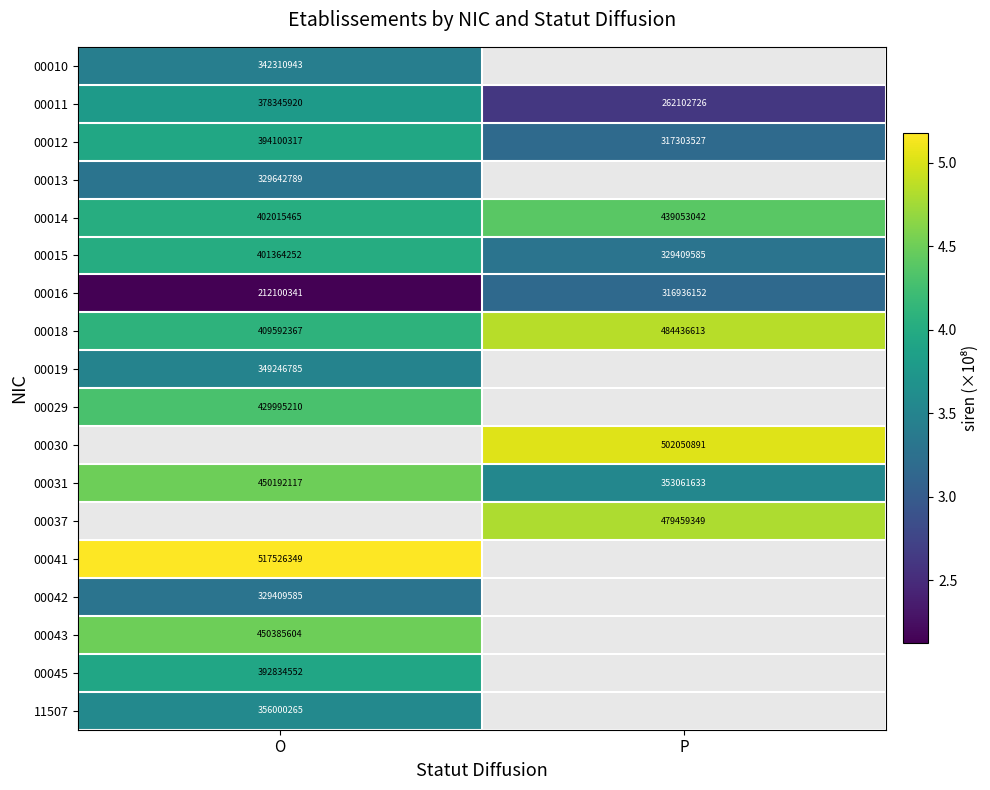

How many values in the 00016 series are below 316936152?

1